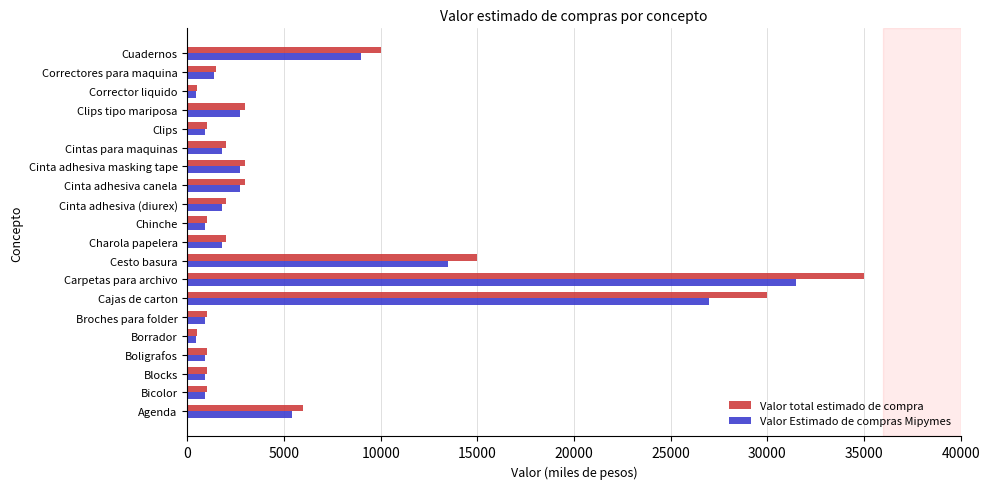

What are all the series names shown in the legend?

Valor total estimado de compra, Valor Estimado de compras Mipymes